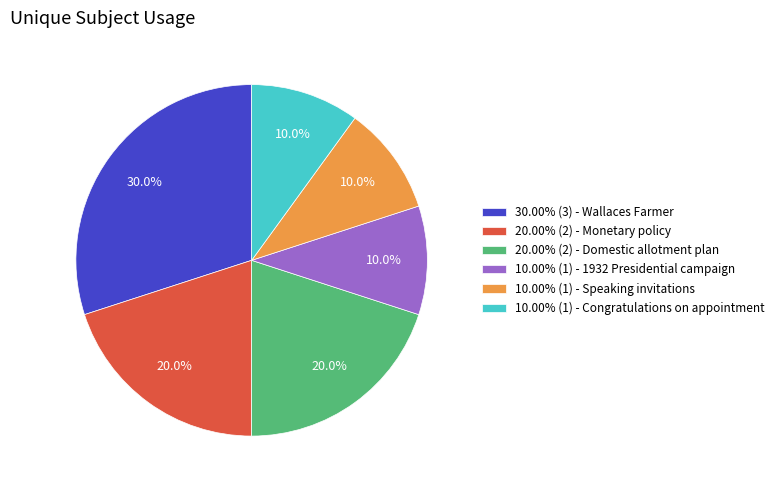

Count the number of slices in the pie.

6